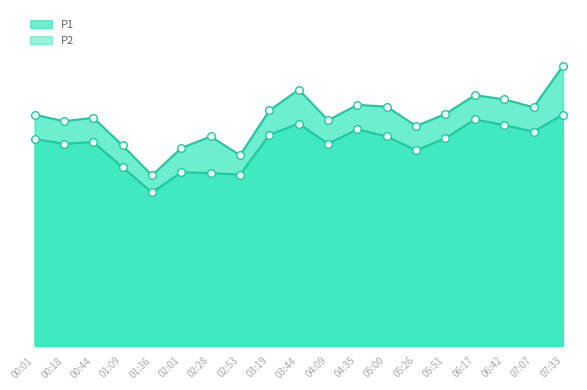

Which series has the largest Y range (max minus min)?

P1